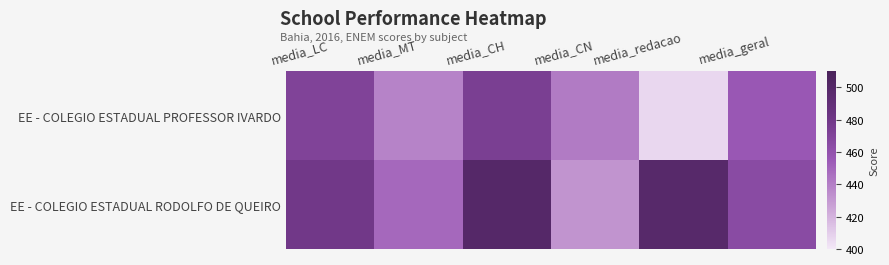

Count the number of categories in the chart.

6